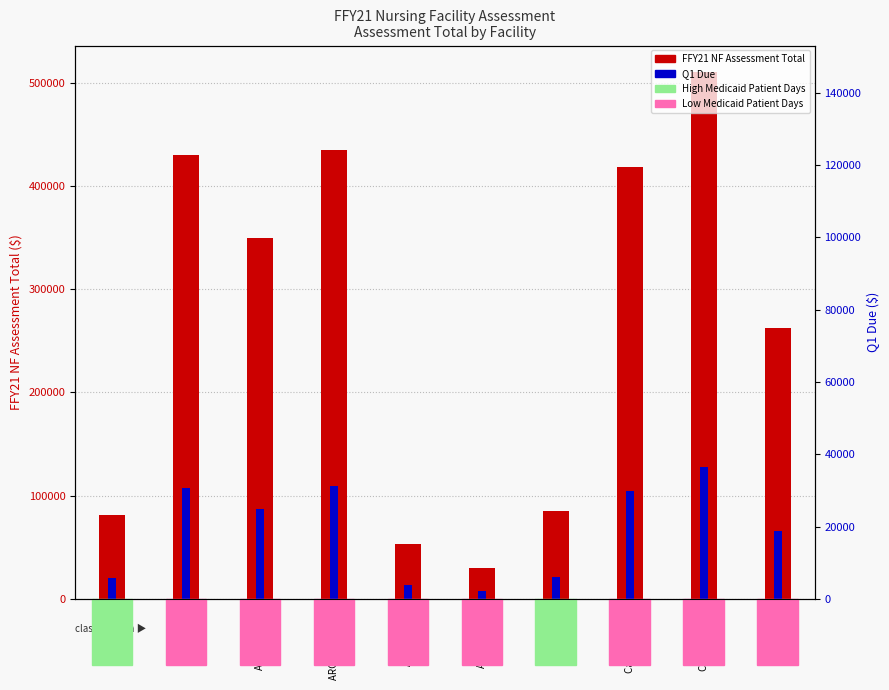

What is the difference between the Q1 Due values at Allegiant He and ARCHSTONE CA?

1289.5